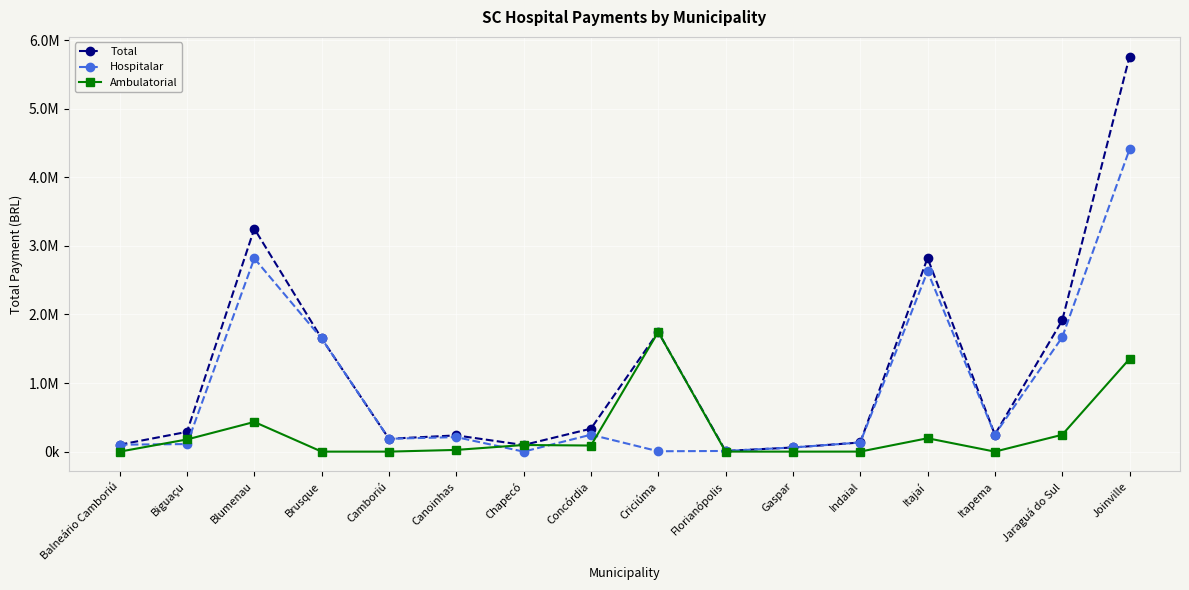

What is the approximate value of Ambulatorial at Canoinhas?

25089.4